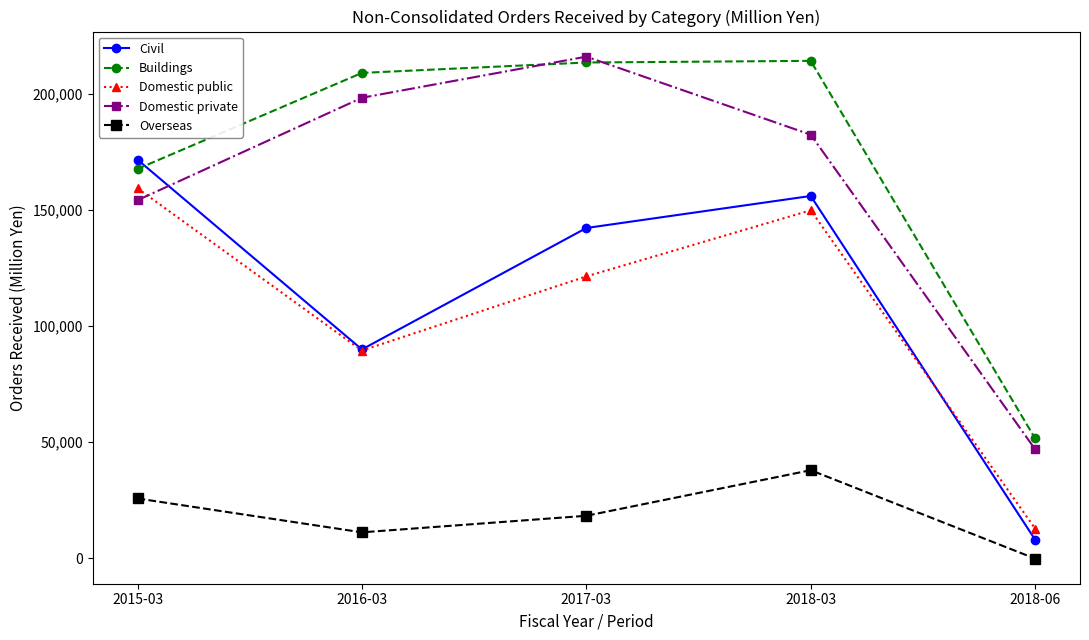

What is the value of the Buildings point at the 3rd from the left?

213351